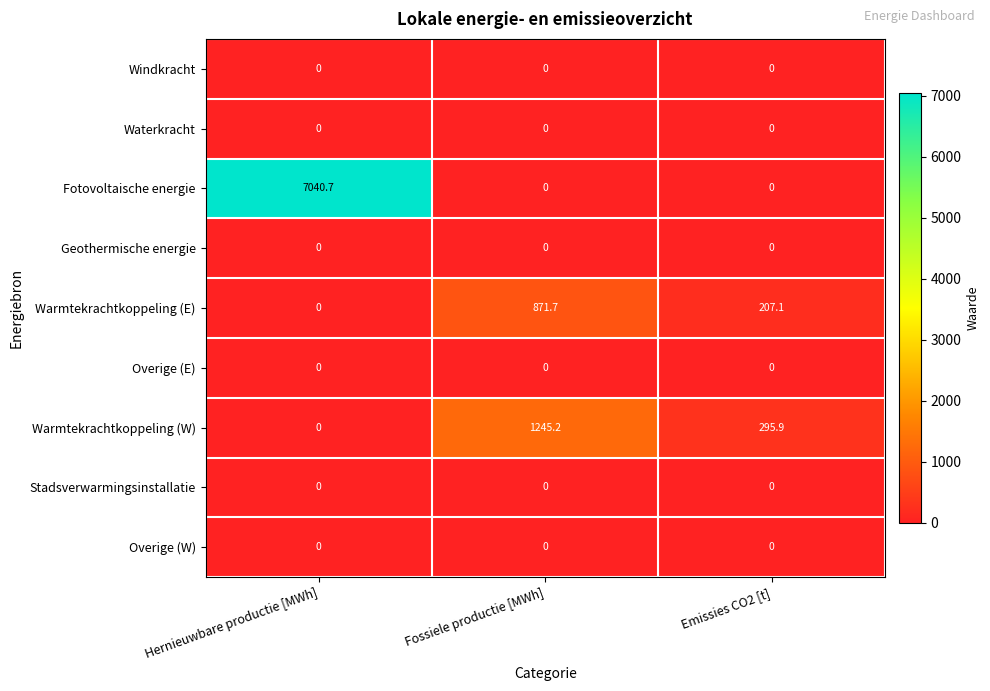

Count the number of categories in the chart.

3